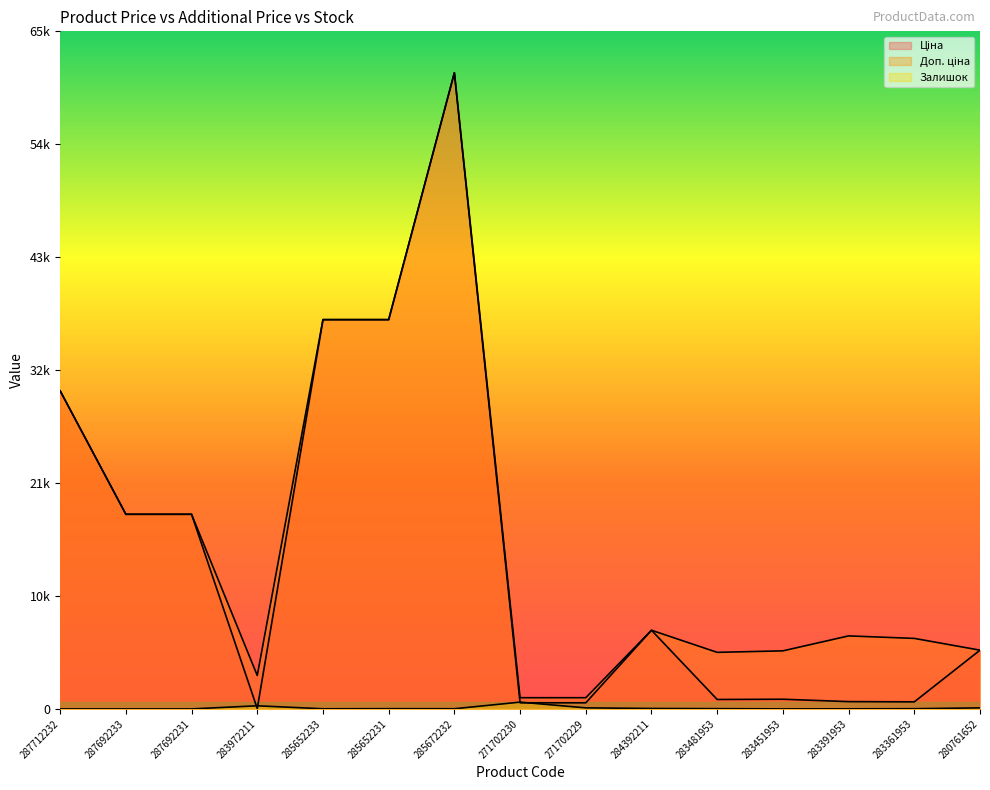

True or false: Ціна and Доп. ціна cross at least once.

False